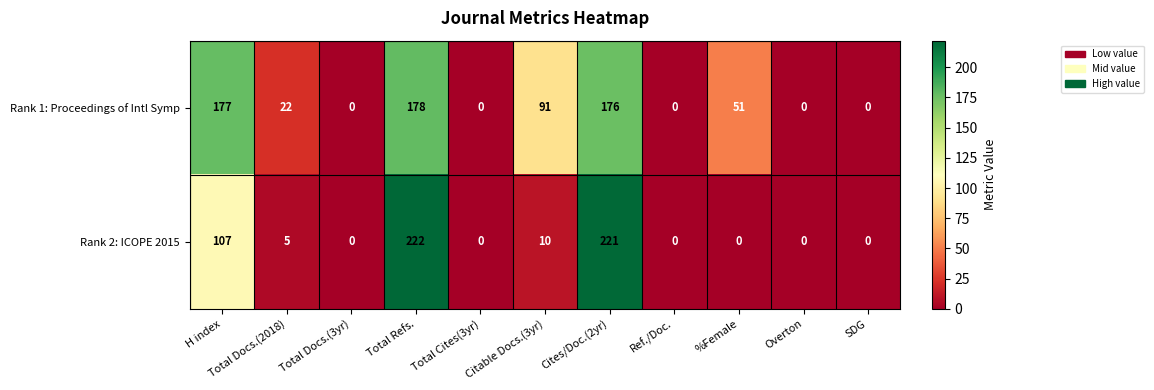

At which category is the sum across all series the highest?

Total Refs.